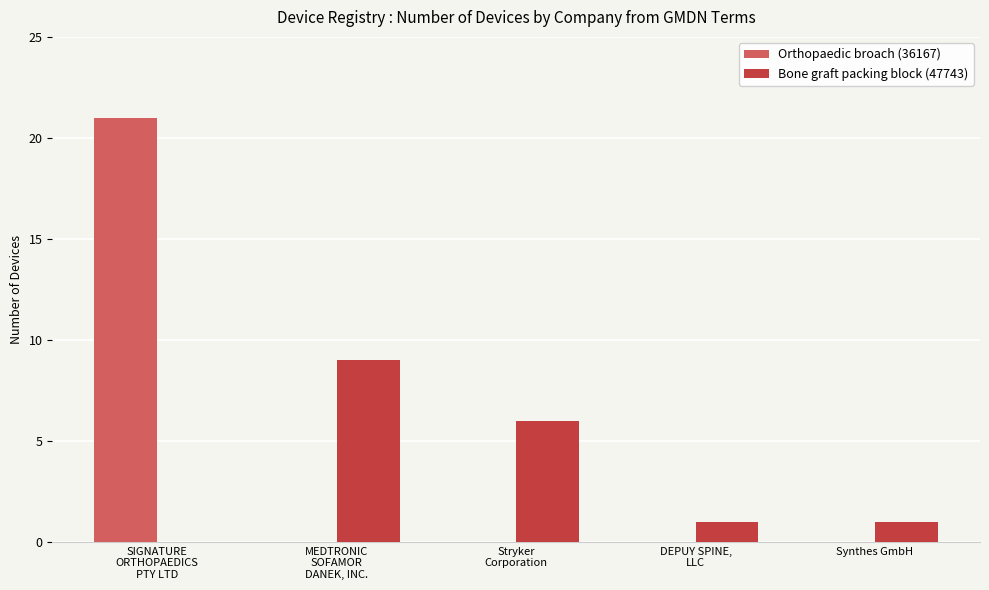

Reading left to right, list all the values displayed in this chart.

Orthopaedic broach (36167): SIGNATURE
ORTHOPAEDICS
PTY LTD=21	MEDTRONIC
SOFAMOR
DANEK, INC.=0	Stryker
Corporation=0	DEPUY SPINE,
LLC=0	Synthes GmbH=0
Bone graft packing block (47743): SIGNATURE
ORTHOPAEDICS
PTY LTD=0	MEDTRONIC
SOFAMOR
DANEK, INC.=9	Stryker
Corporation=6	DEPUY SPINE,
LLC=1	Synthes GmbH=1